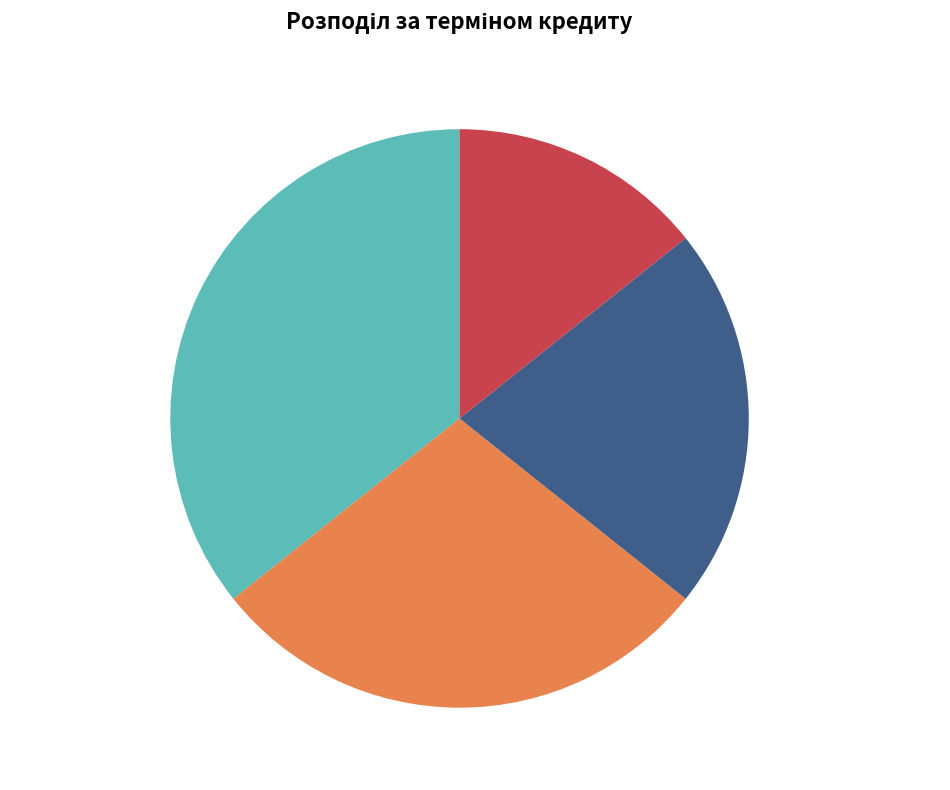

Is there any slice that represents more than half of the pie?

No